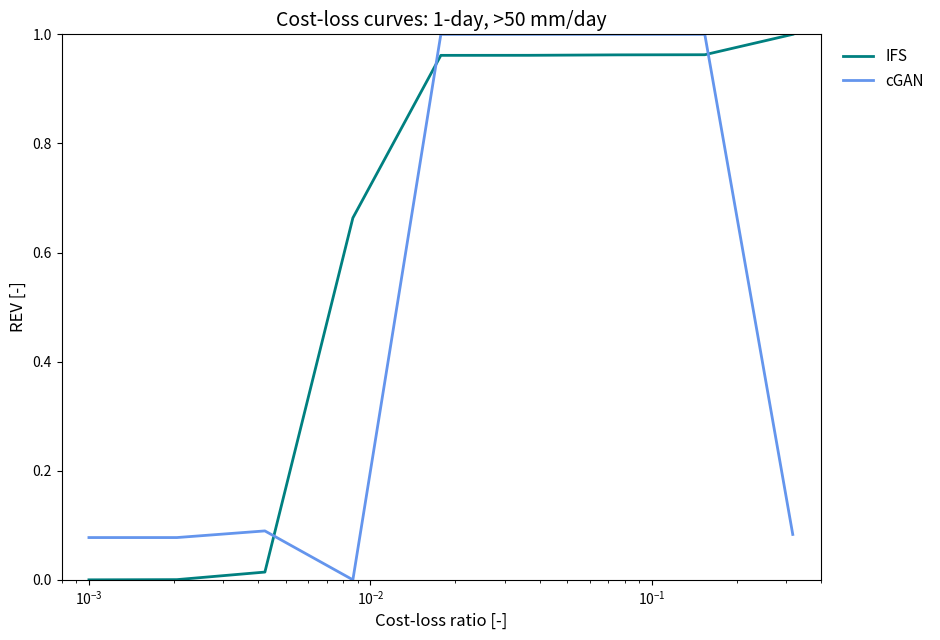

True or false: IFS and cGAN intersect in this chart.

True